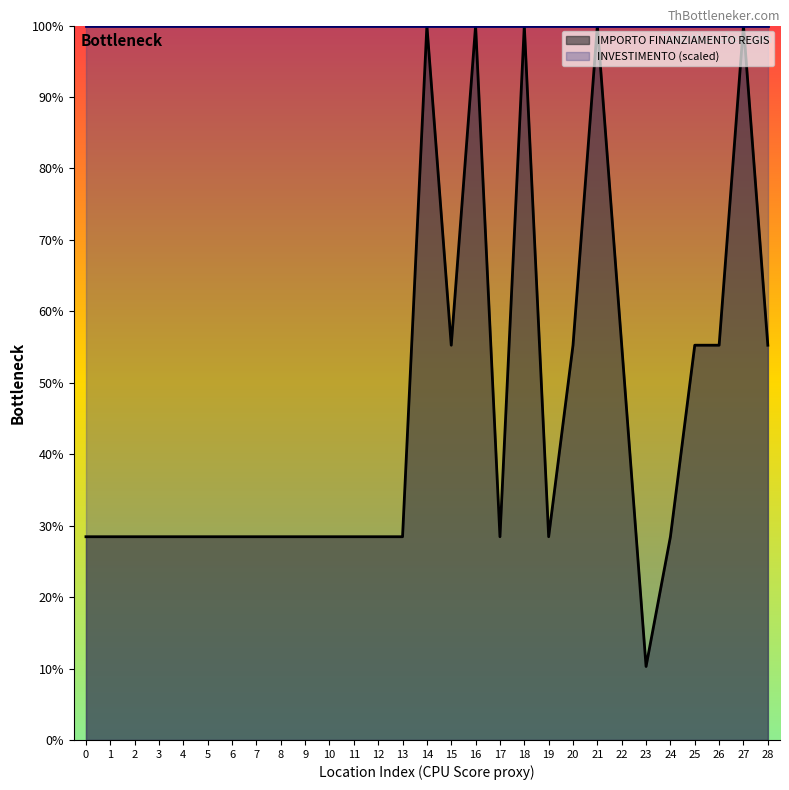

What is the value of the 25th point from the left?

28.4